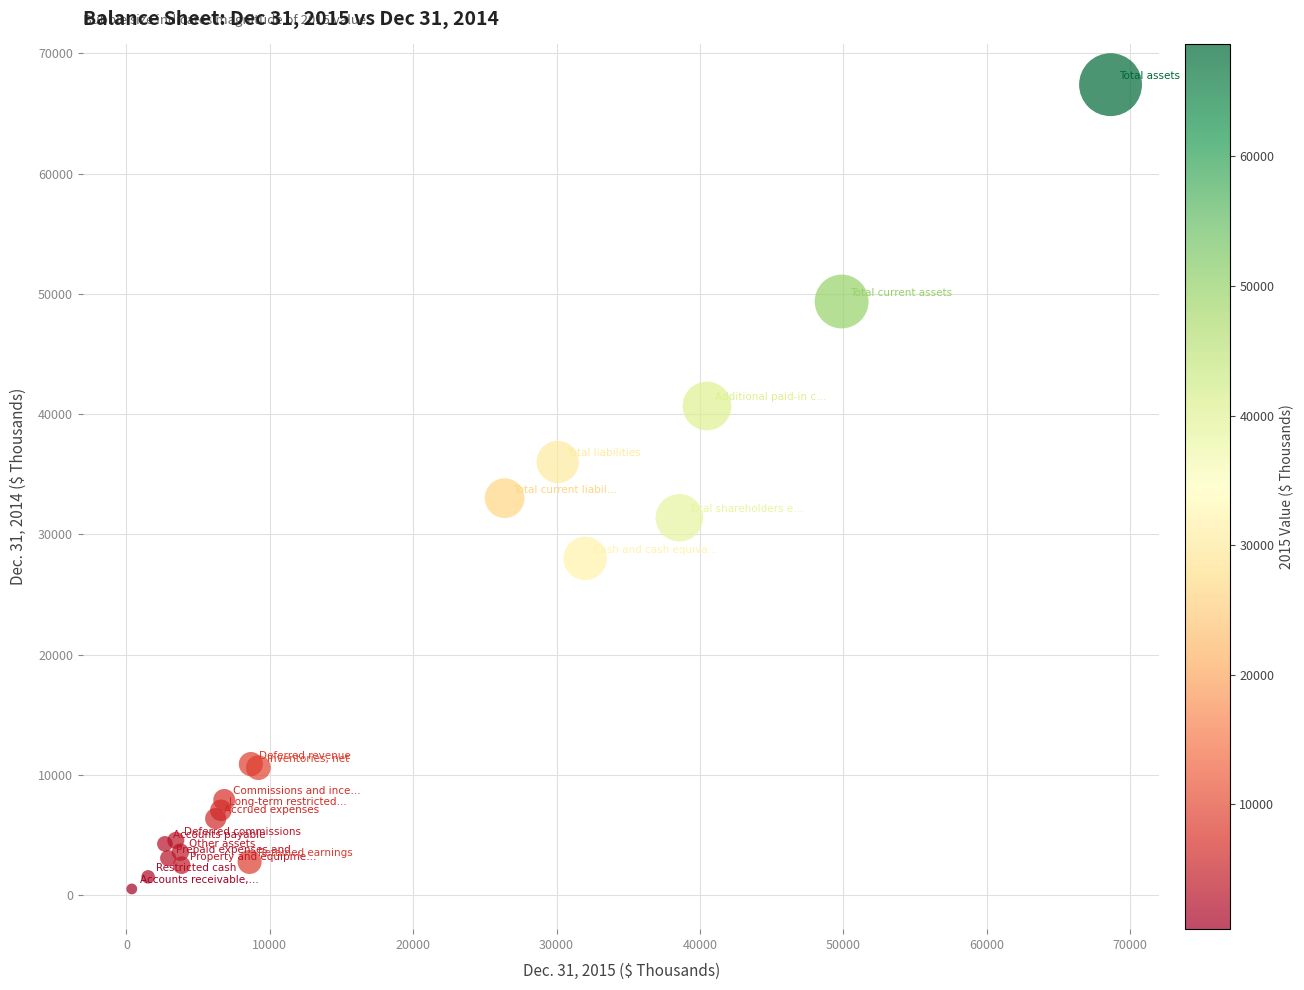

What Y value in the scatter plot is closest to 33951?

33008